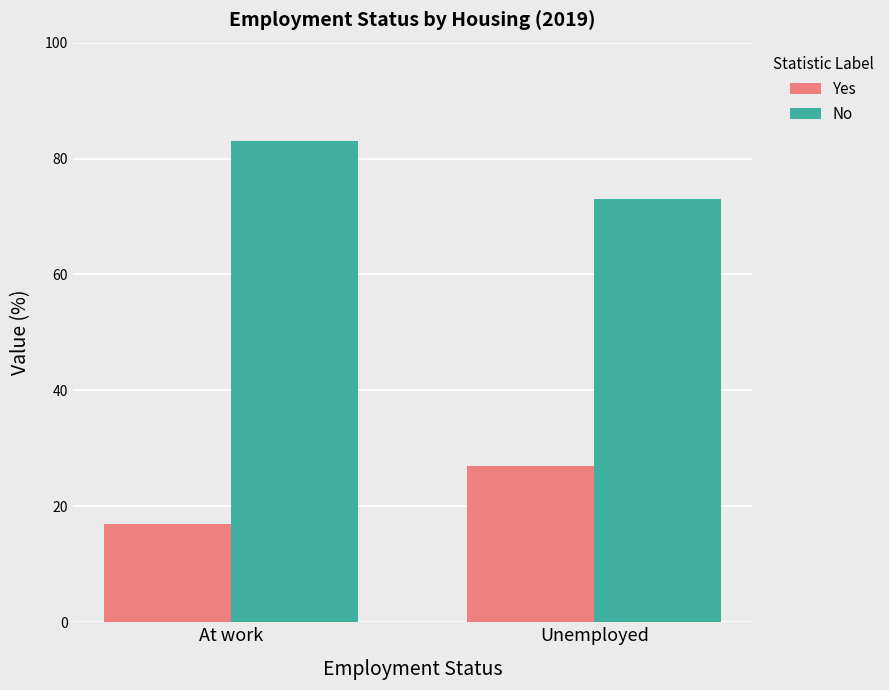

What is the approximate value of Yes at At work, to the nearest 5?

15